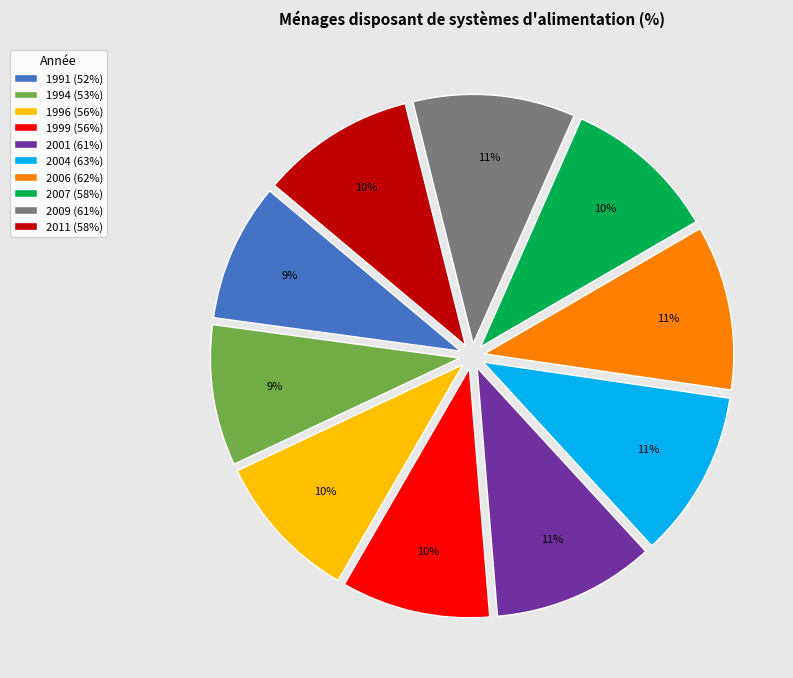

Is it true that 2001 (61%) is 16% of the pie?

False